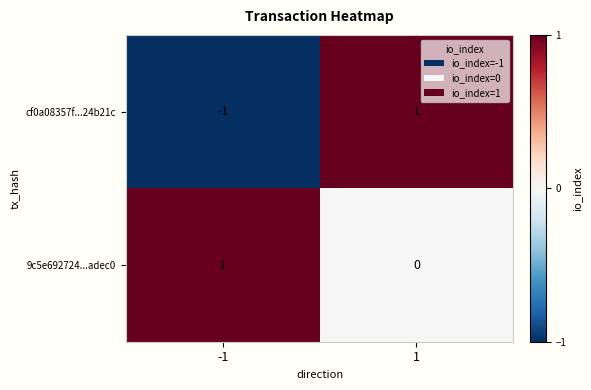

At how many categories does at least one series exceed 0?

2